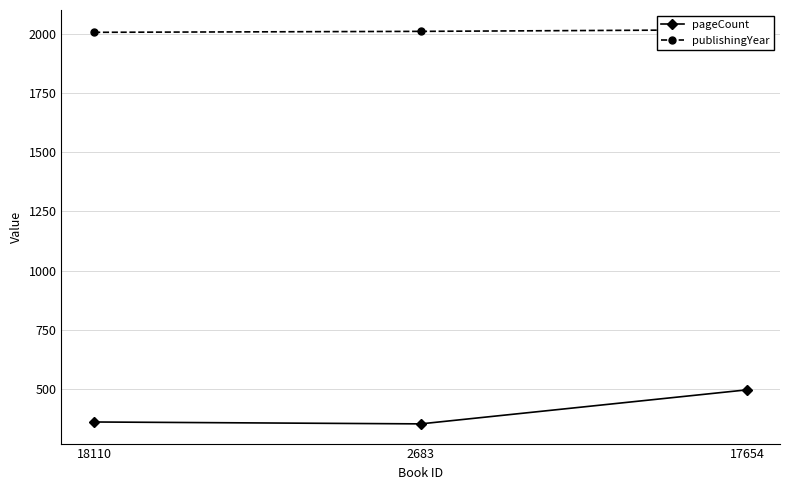

Between 18110 and 17654, which is larger?

17654